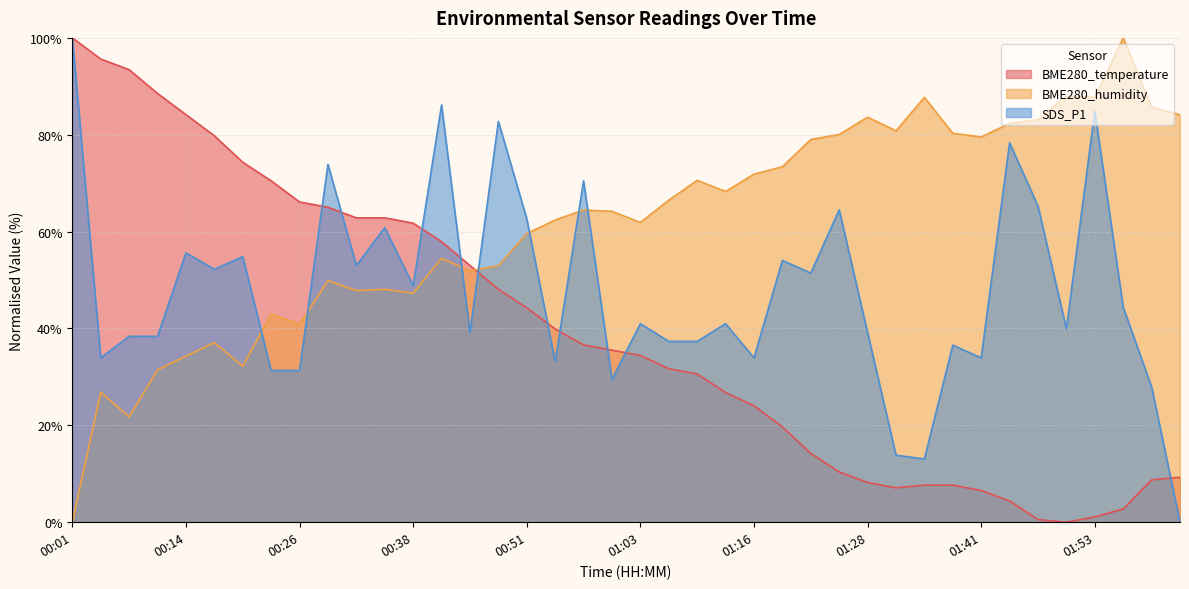

What position from the right is 01:47?

6